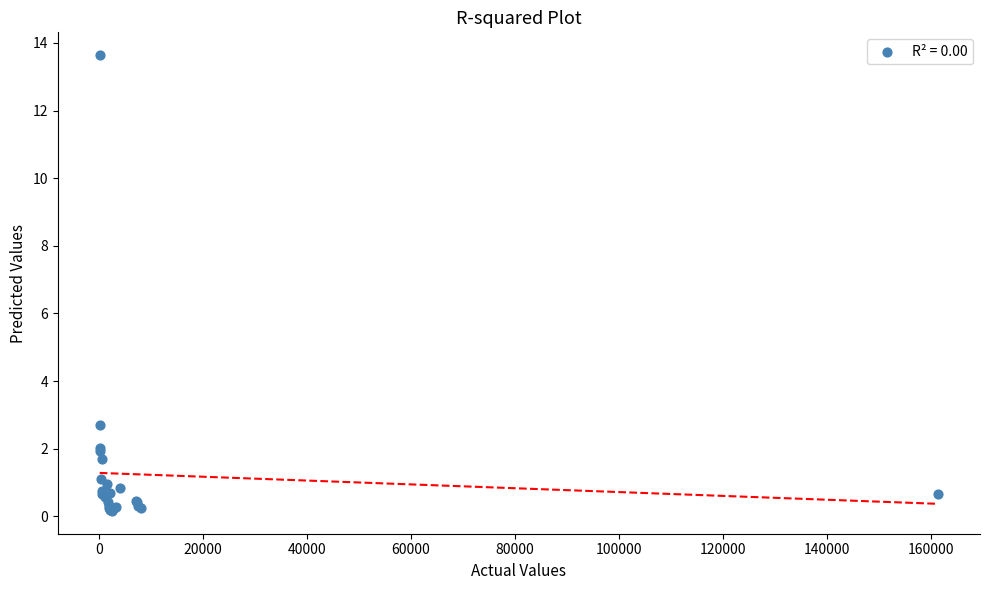

What Y value in the scatter plot is closest to 6?

2.7